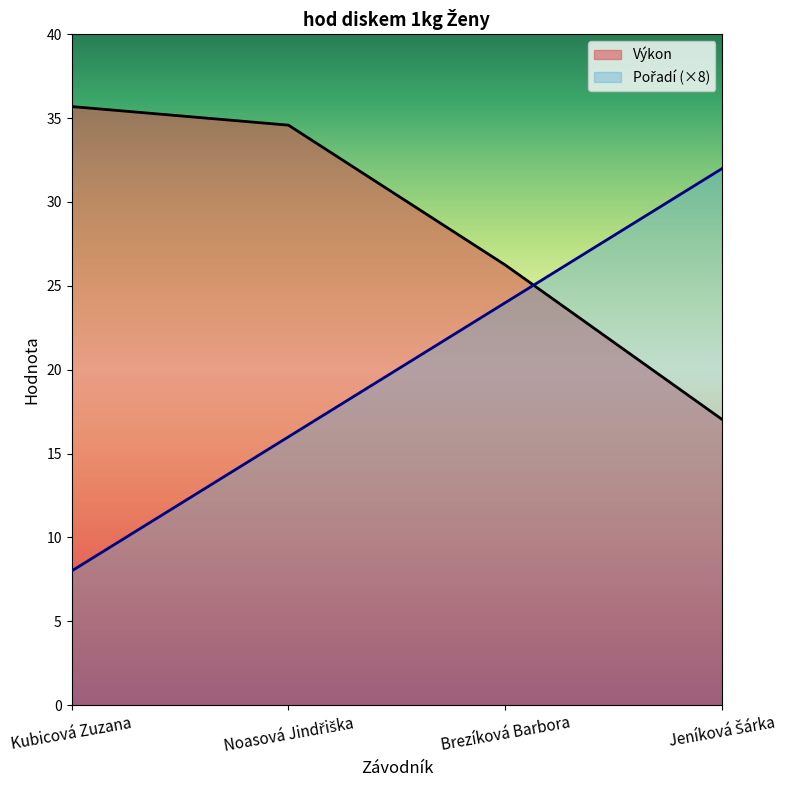

Where is Výkon nearest to the value 26?

Brezíková Barbora